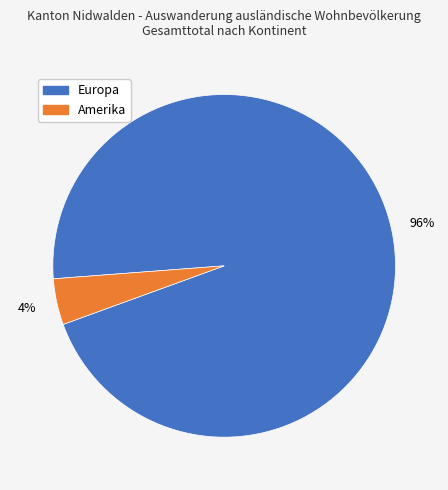

To the nearest percent, what percentage of the pie is Amerika?

4%